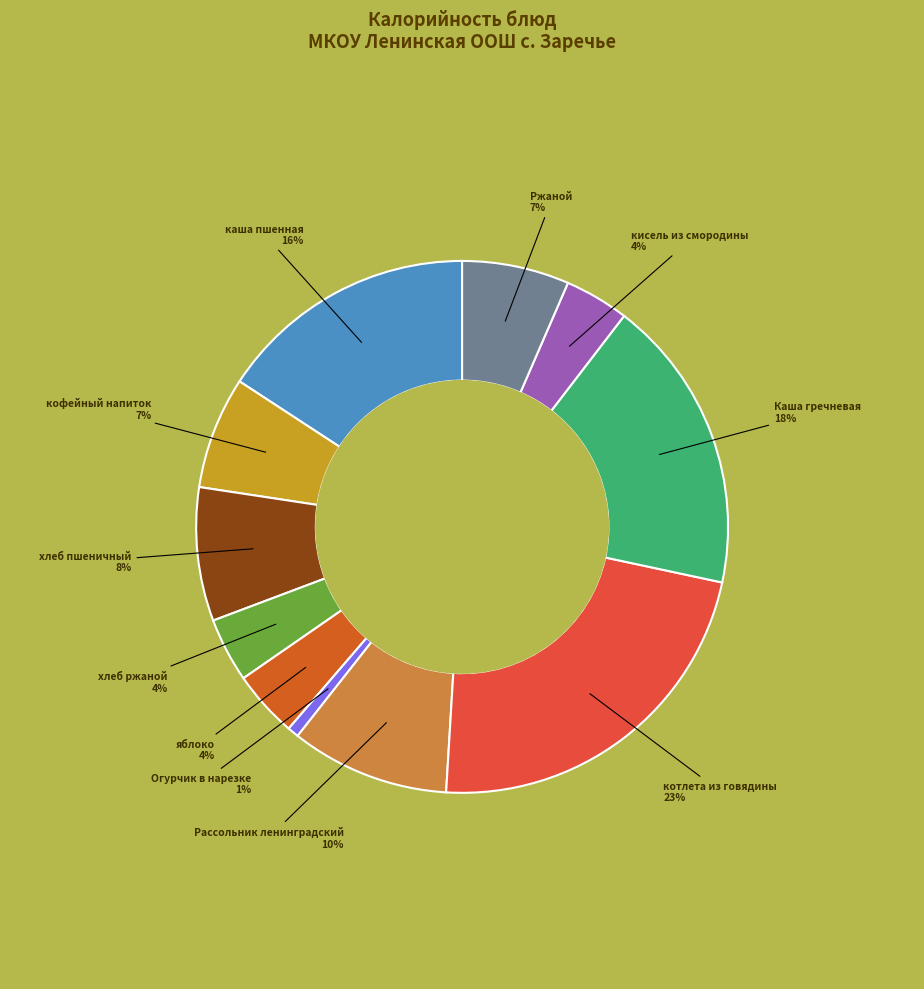

To the nearest percent, what is the difference between the largest and smallest slice percentages?

22%